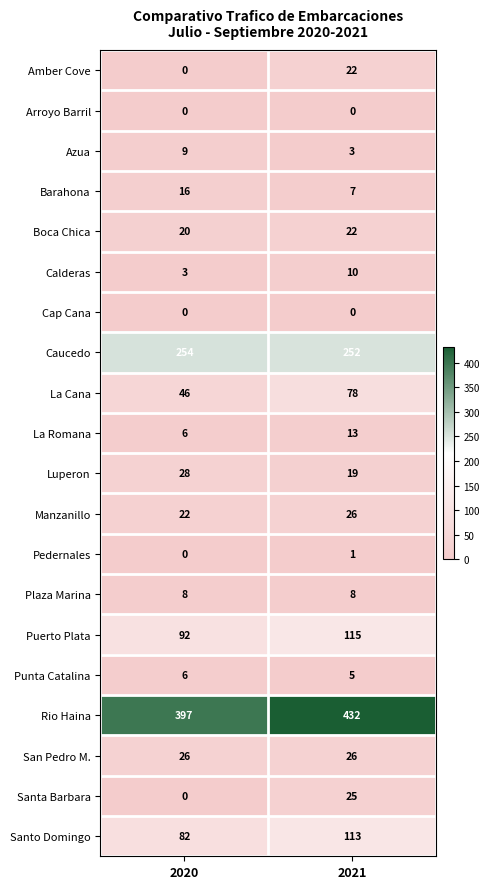

What is the sum of the Calderas values at 2021 and 2020?

13